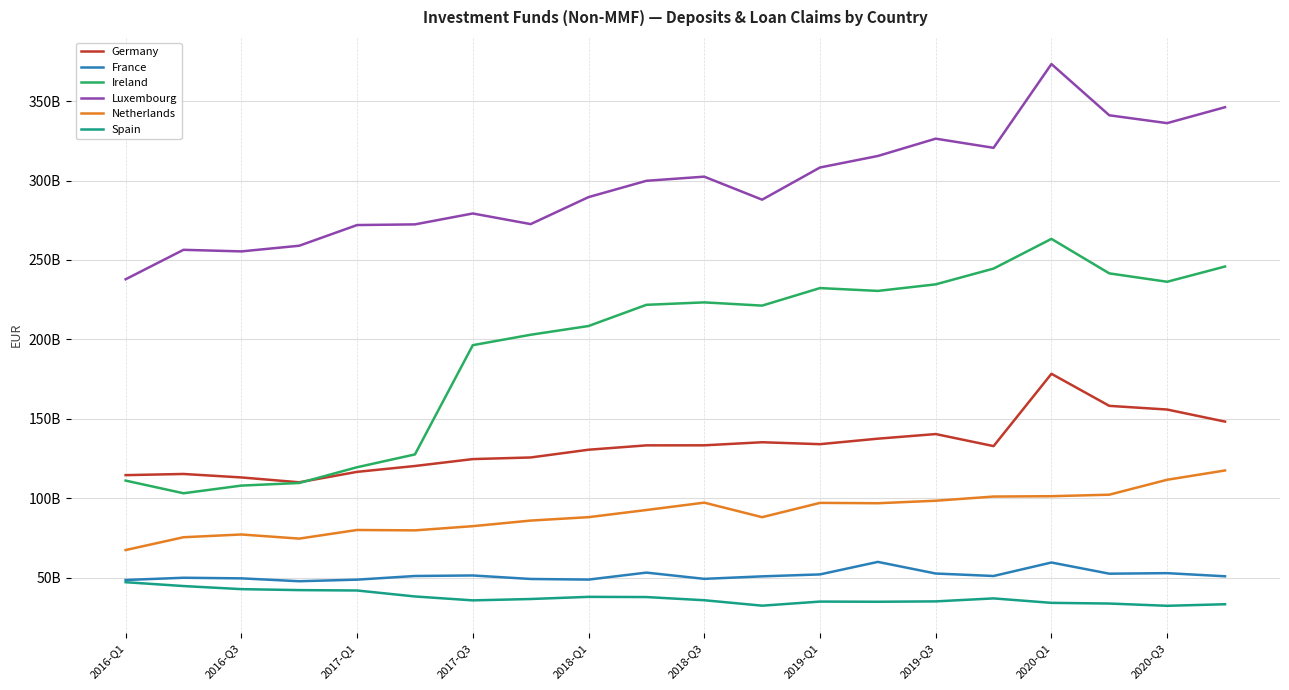

Is this an area chart (filled region under the line)?

No